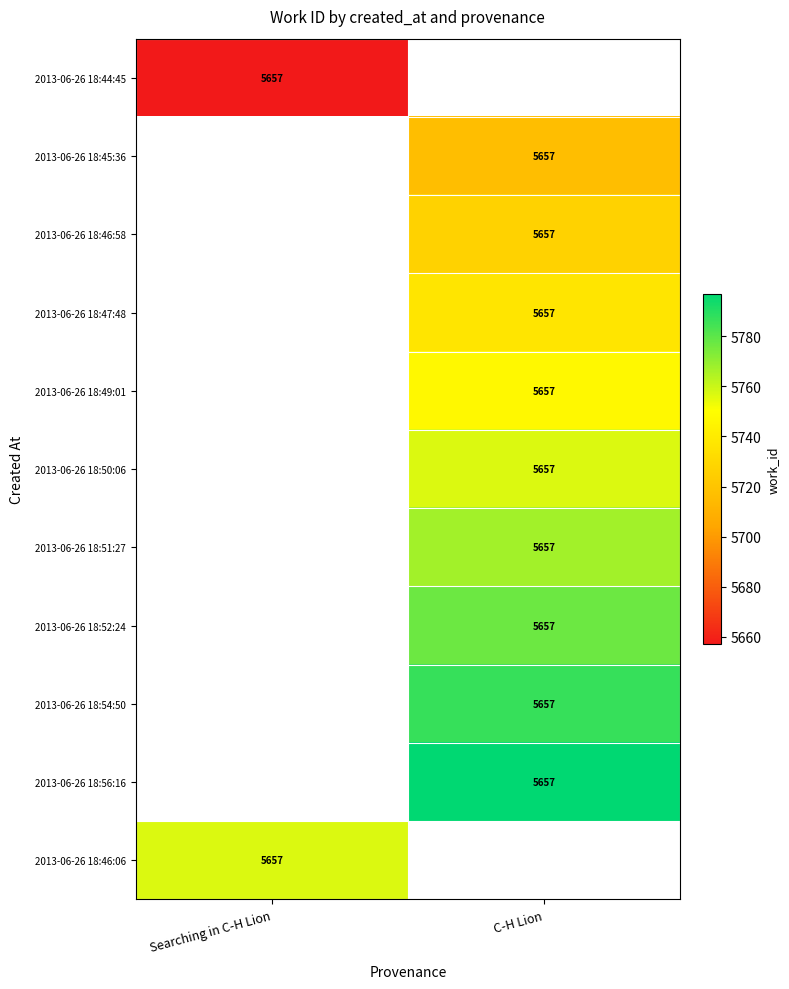

Which label corresponds to the smallest value in the chart?

Searching in C-H Lion